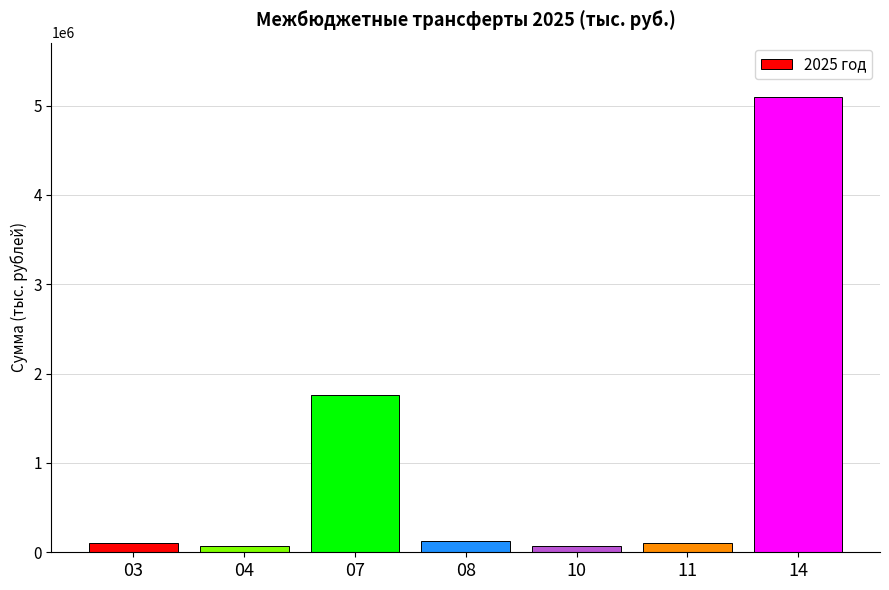

Approximately how many times larger is the value at 03 compared to 04?

1.6